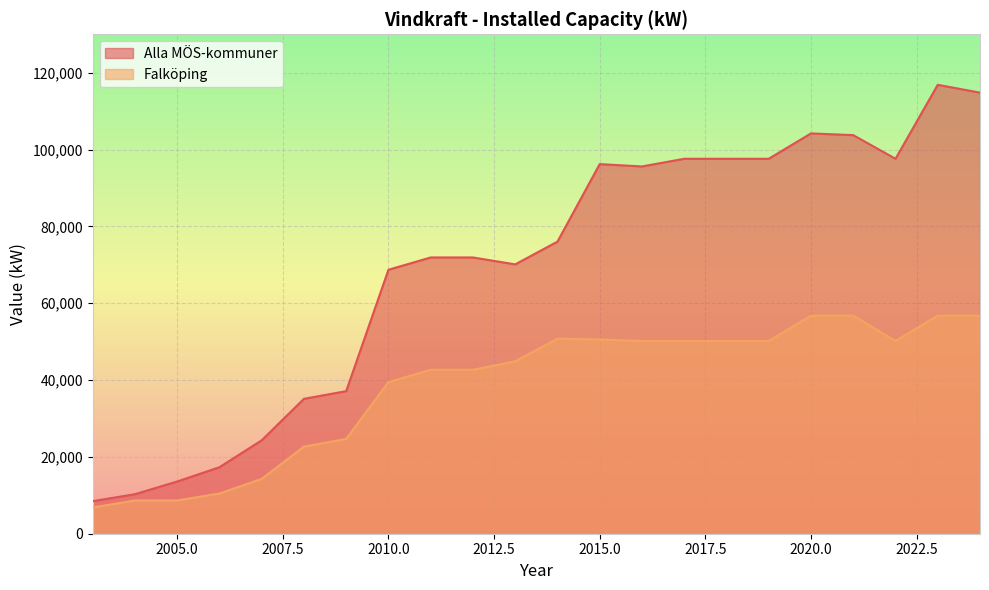

Reading right to left, extract all data points from this chart.

Alla MÖS-kommuner: 114810	116850	97600	103750	104200	97600	97600	97600	95600	96210	76030	70110	71910	71910	68710	37110	35110	24310	17310	13590	10290	8470
Falköping: 56770	56770	50170	56770	56770	50170	50170	50170	50170	50550	50770	44870	42670	42670	39470	24670	22670	14270	10470	8650	8650	6830